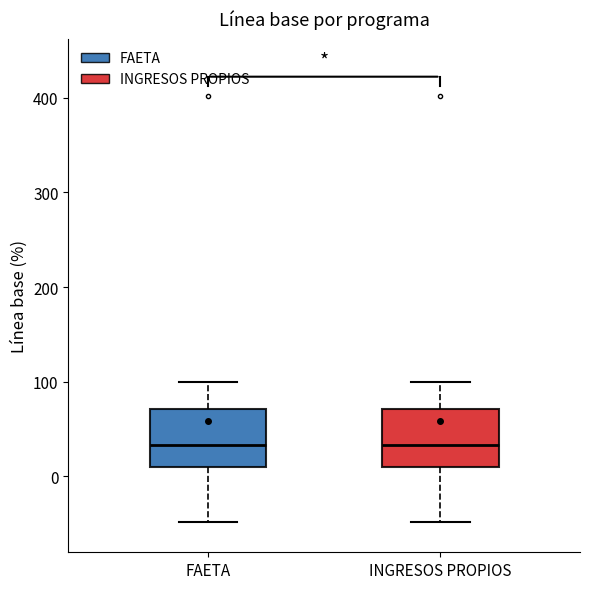

Reading left to right, read every box against the y-axis: the position of its median line, the range the box covers, and the ends of its whiskers. The values are not printed on the chart, so give them approximately, as read against the axis.

FAETA: median 30, box 10 to 70, whiskers -50 to 100
INGRESOS PROPIOS: median 30, box 10 to 70, whiskers -50 to 100